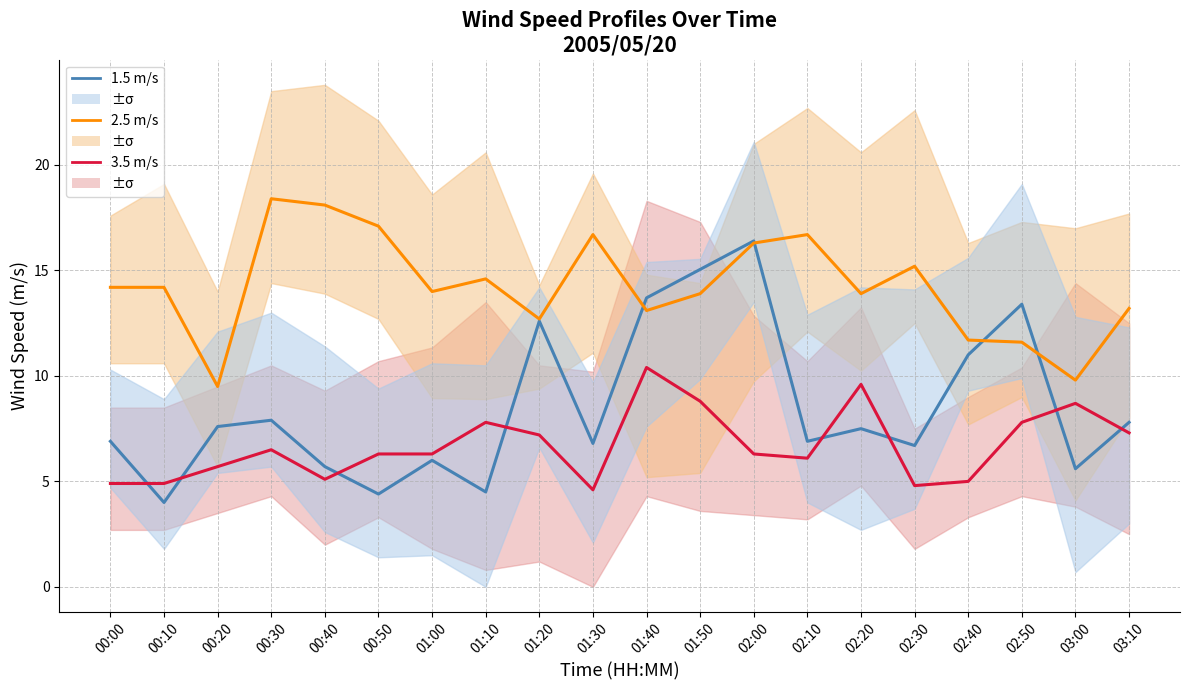

At 01:00, list the series in order from smallest to largest.

1.5 m/s, 3.5 m/s, 2.5 m/s